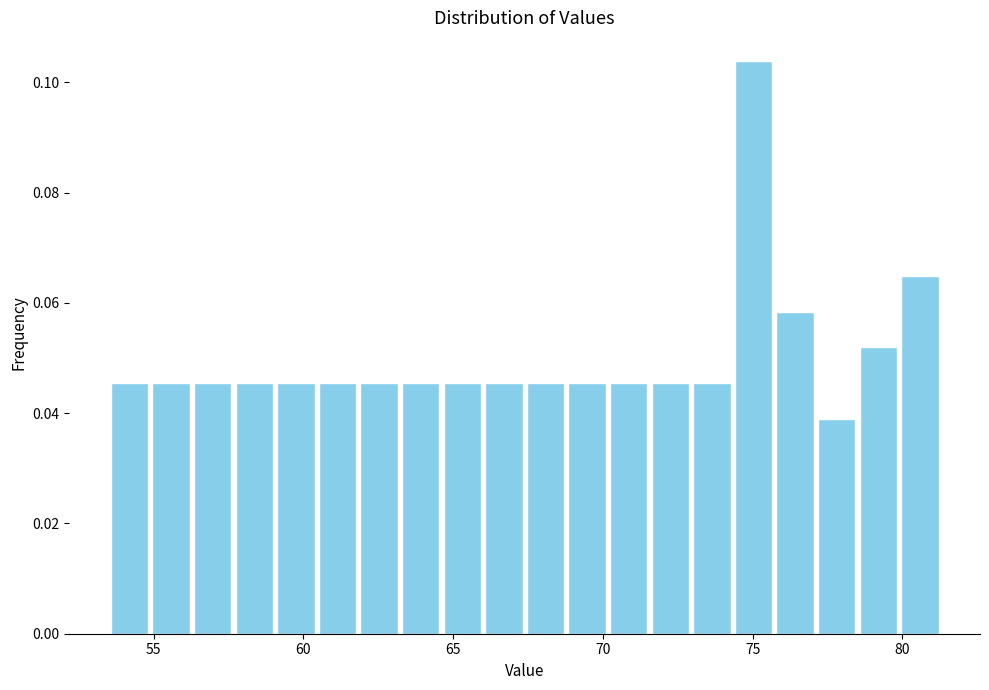

Read against the x-axis, roughly where is the centre of the tallest bar?

75.0